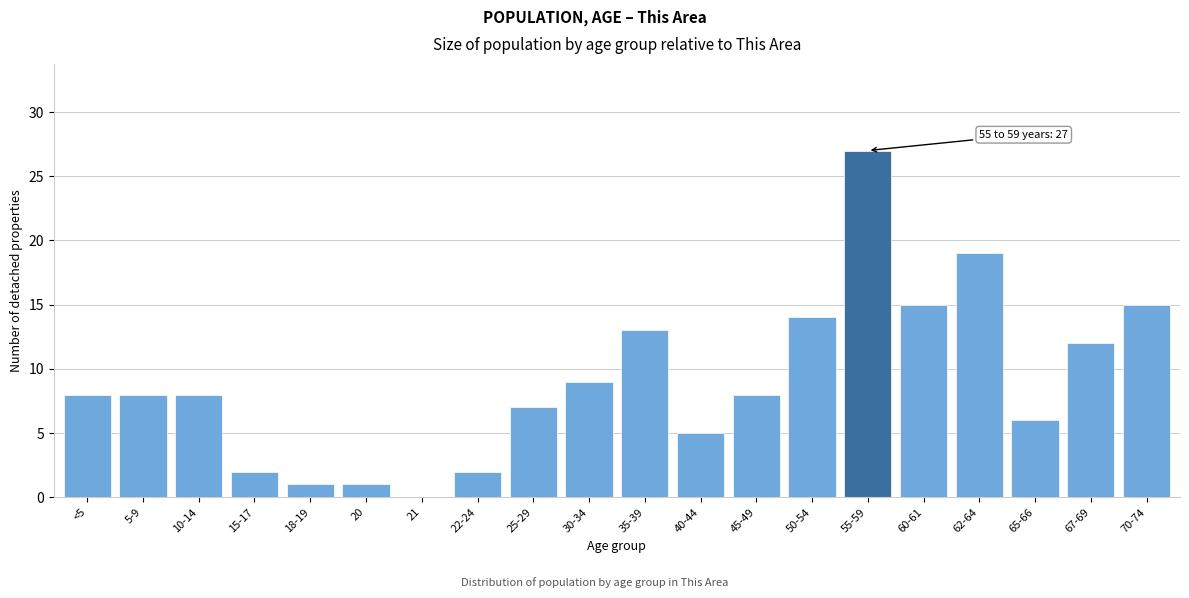

Reading right to left, what are all the values shown in this chart?

70-74=15	67-69=12	65-66=6	62-64=19	60-61=15	55-59=27	50-54=14	45-49=8	40-44=5	35-39=13	30-34=9	25-29=7	22-24=2	21=0	20=1	18-19=1	15-17=2	10-14=8	5-9=8	<5=8